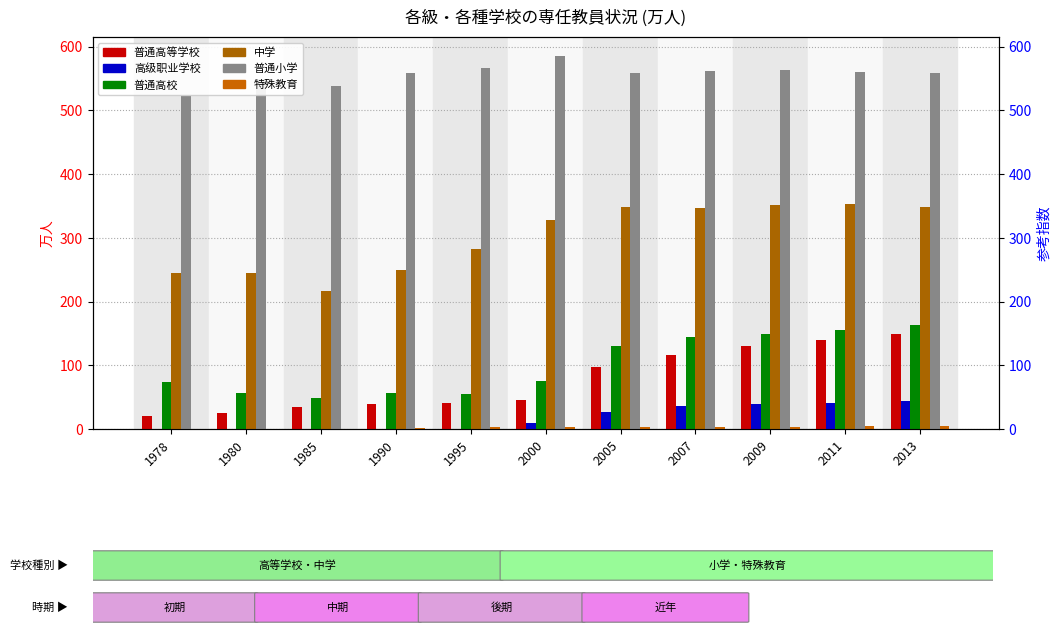

Reading left to right, what are all the values shown in this chart?

普通高等学校: 1978=20.6	1980=24.7	1985=34.4	1990=39.5	1995=40.1	2000=46.3	2005=96.6	2007=116.8	2009=129.5	2011=139.3	2013=149.7
高级职业学校: 1978=0.0	1980=0.0	1985=0.0	1990=0.0	1995=0.0	2000=8.7	2005=26.8	2007=35.5	2009=39.5	2011=41.3	2013=43.7
普通高校: 1978=74.1	1980=57.1	1985=49.2	1990=56.2	1995=55.1	2000=75.7	2005=129.9	2007=144.3	2009=149.3	2011=155.7	2013=162.9
中学: 1978=244.1	1980=244.9	1985=216.0	1990=249.9	1995=282.1	2000=328.7	2005=349.2	2007=347.3	2009=351.8	2011=352.5	2013=348.1
普通小学: 1978=522.6	1980=549.9	1985=537.7	1990=558.2	1995=566.4	2000=586.0	2005=559.2	2007=561.3	2009=563.3	2011=560.5	2013=558.5
特殊教育: 1978=0.4	1980=0.5	1985=0.7	1990=1.4	1995=2.5	2000=3.2	2005=3.2	2007=3.5	2009=3.8	2011=4.1	2013=4.6